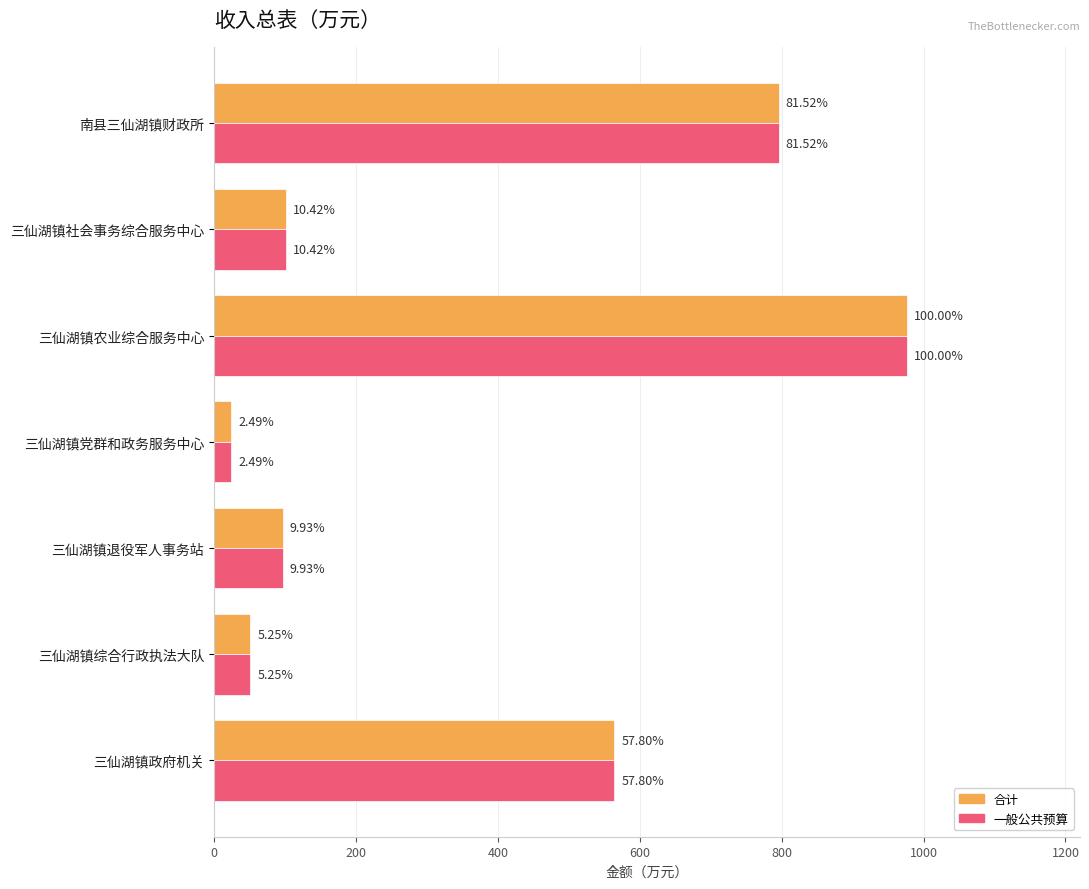

Reading left to right, what are all the values shown in this chart?

合计: 795.9	101.7	976.3	24.3	97.0	51.2	564.3
一般公共预算: 795.9	101.7	976.3	24.3	97.0	51.2	564.3